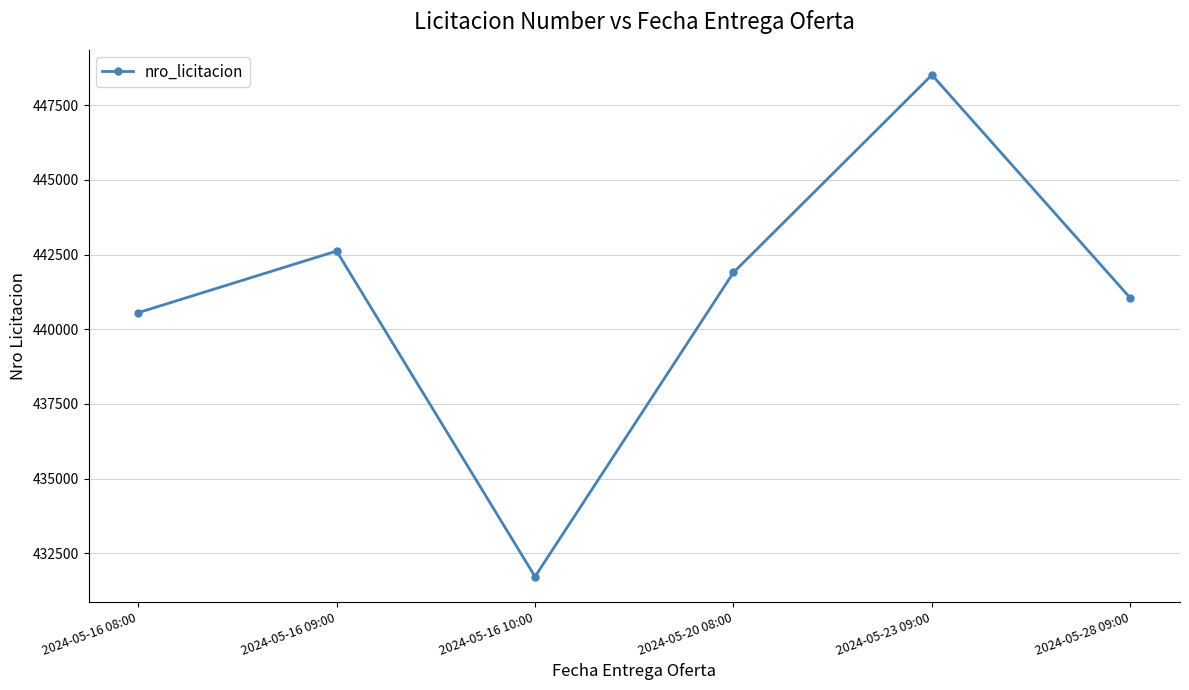

Does the chart have visible grid lines?

Yes